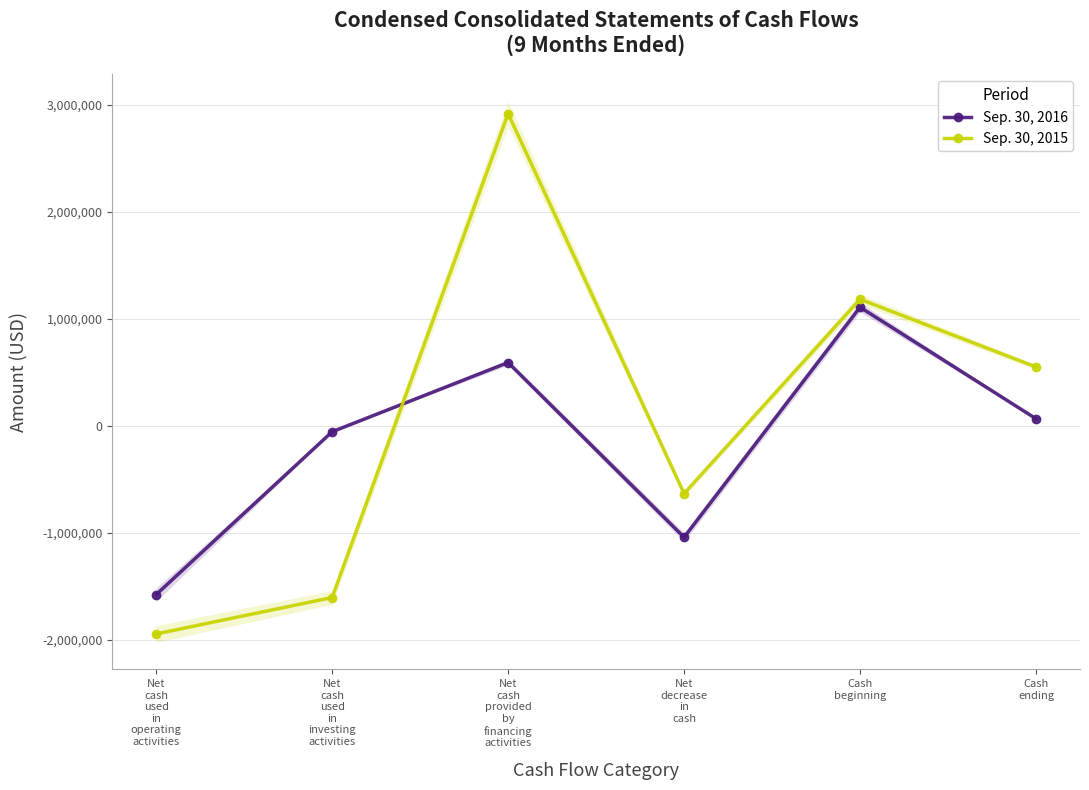

How many times do Sep. 30, 2015 and Sep. 30, 2016 cross each other?

1